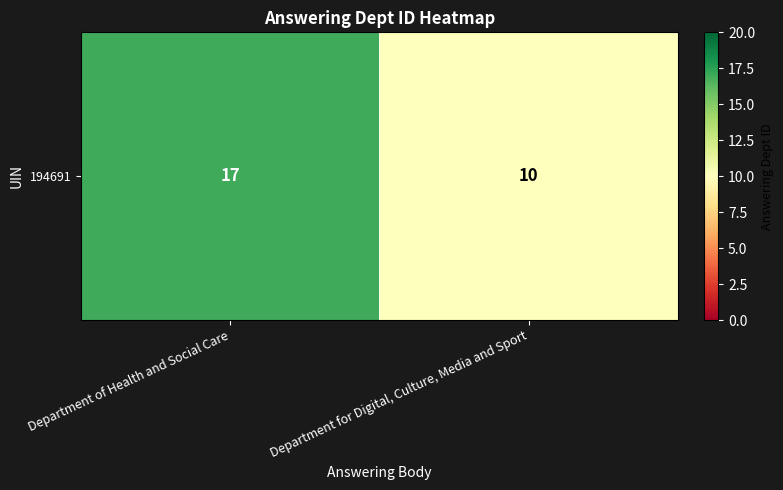

Reading right to left, list all the values displayed in this chart.

Department for Digital, Culture, Media and Sport=10	Department of Health and Social Care=17